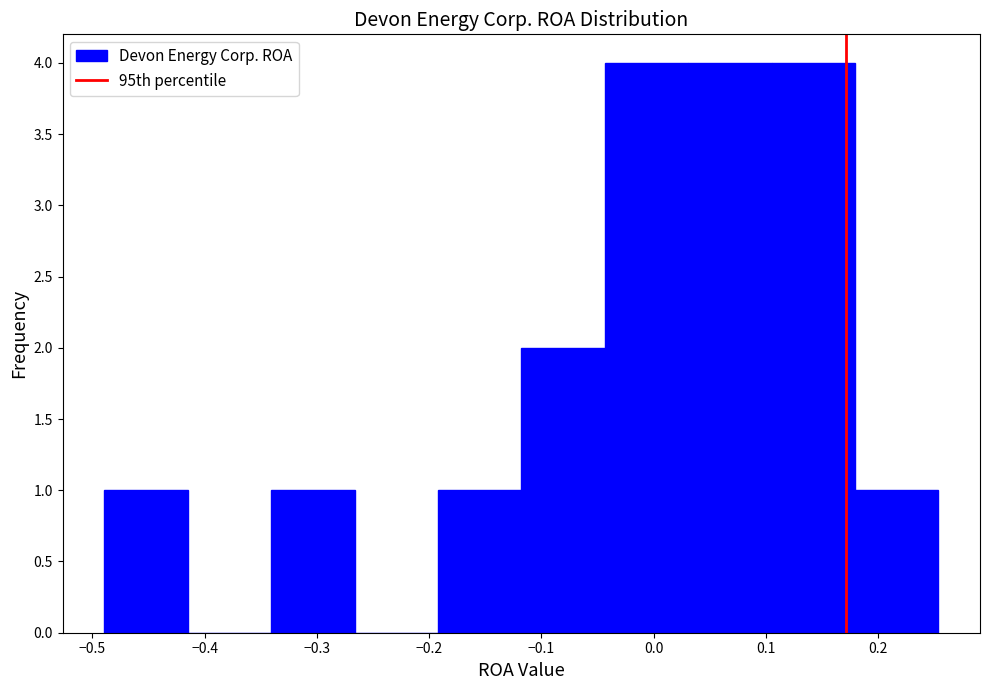

What is the height of the bar covering 0.18 to 0.25 on the x-axis? Neither the bar edges nor the heights are printed on the chart, so give them approximately, as read against the axes.

1